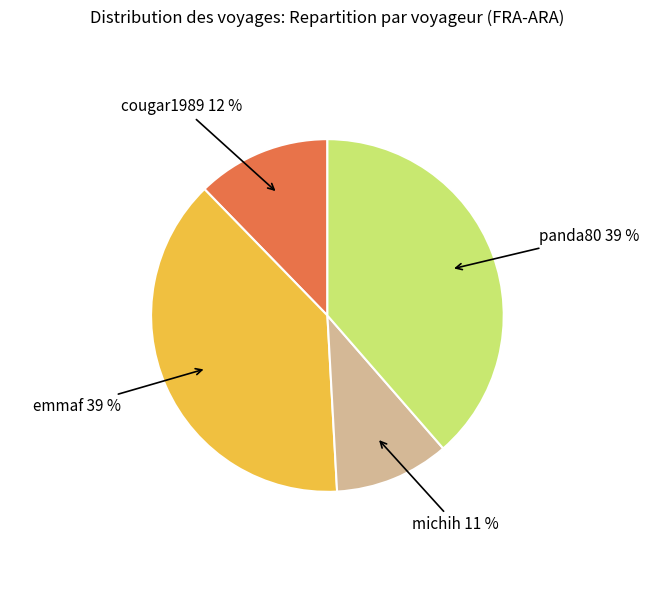

Which has a higher value, emmaf or cougar1989?

emmaf